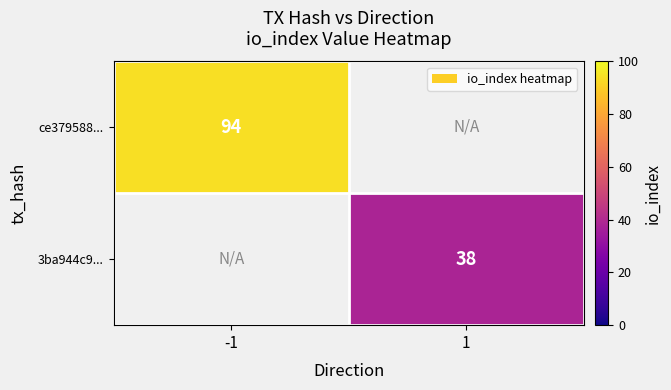

What is the maximum value shown in the chart?

94.0